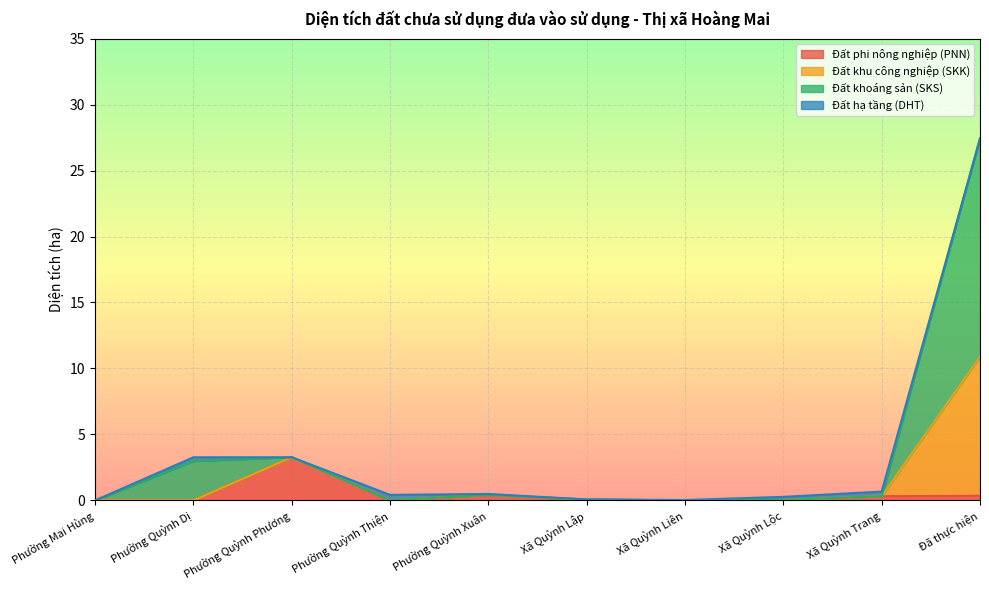

At which category is the sum across all series the highest?

Đã thực hiện